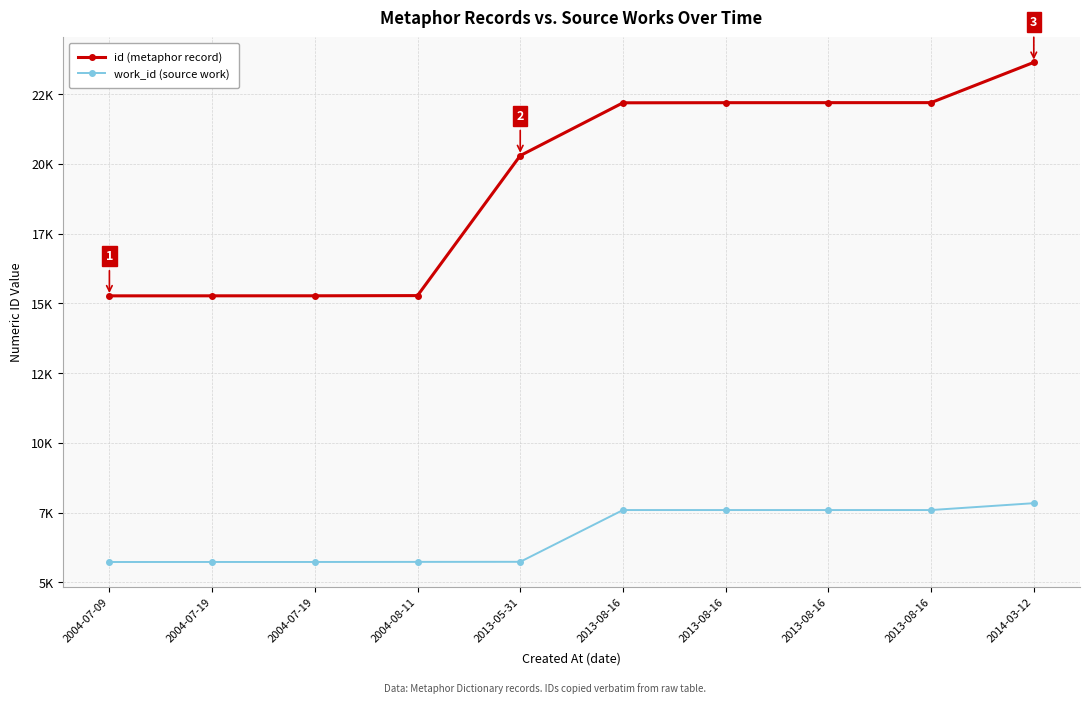

What is the maximum value shown in the chart?

23636